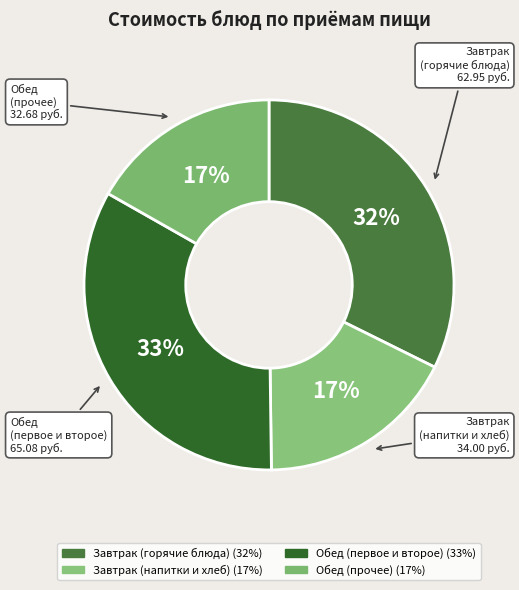

Does any single category account for the majority?

No